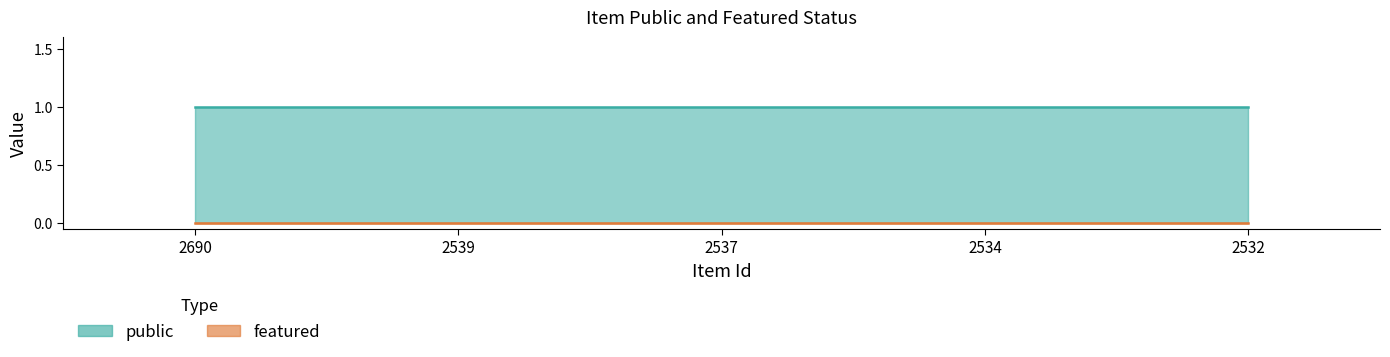

Does the chart display data point markers on the line(s)?

No